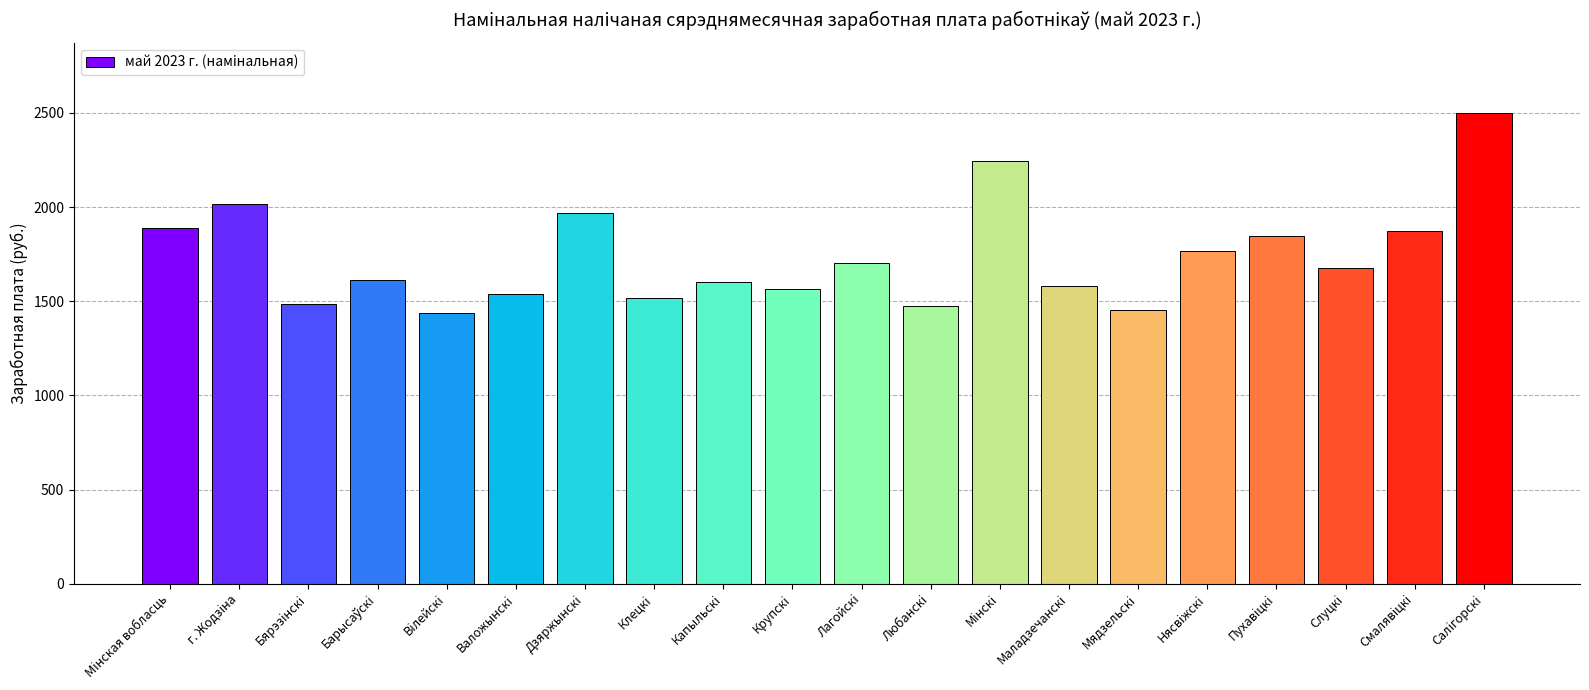

What is the label of the 13th bar from the right?

Клецкi